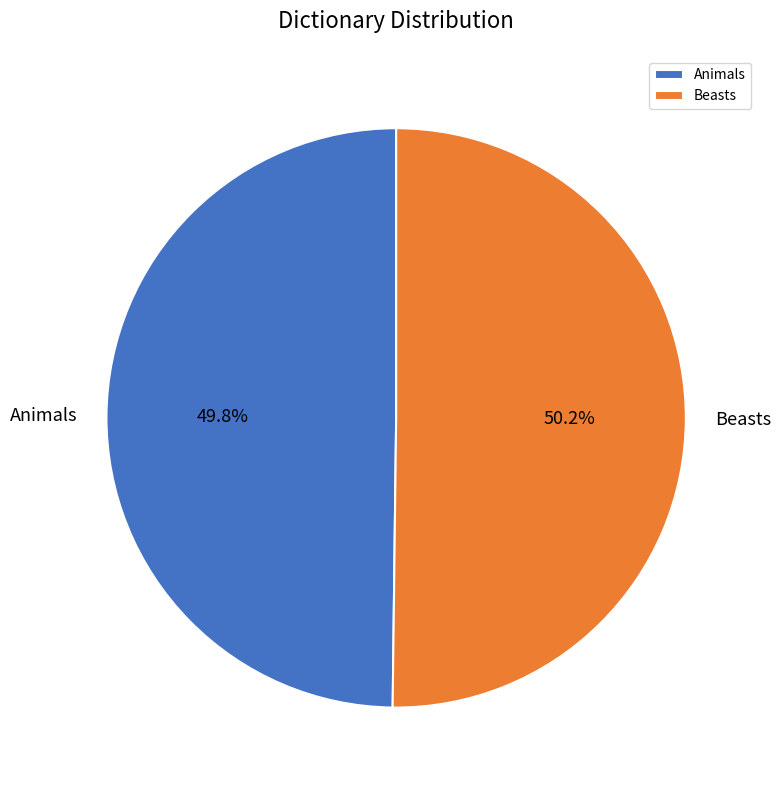

What is the ratio of the value at Animals to the value at Beasts?

1.0